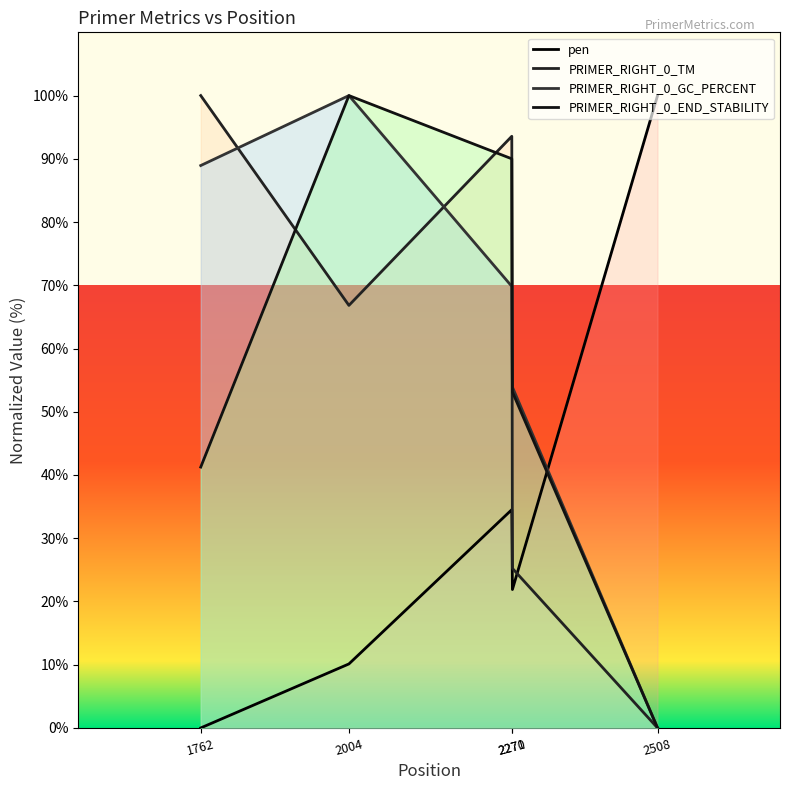

At which category does PRIMER_RIGHT_0_TM reach its first local valley?

2004